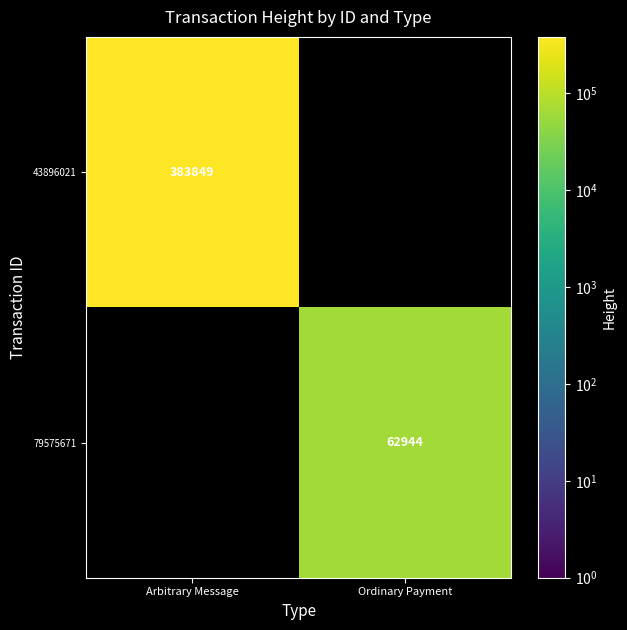

The value of 79575671 at Ordinary Payment is 62944. True or false?

True